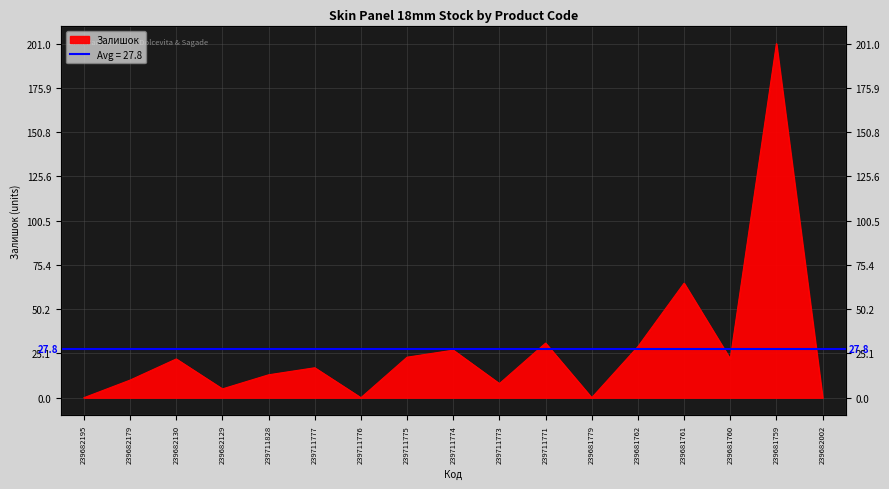

How many lines are shown in the chart?

1